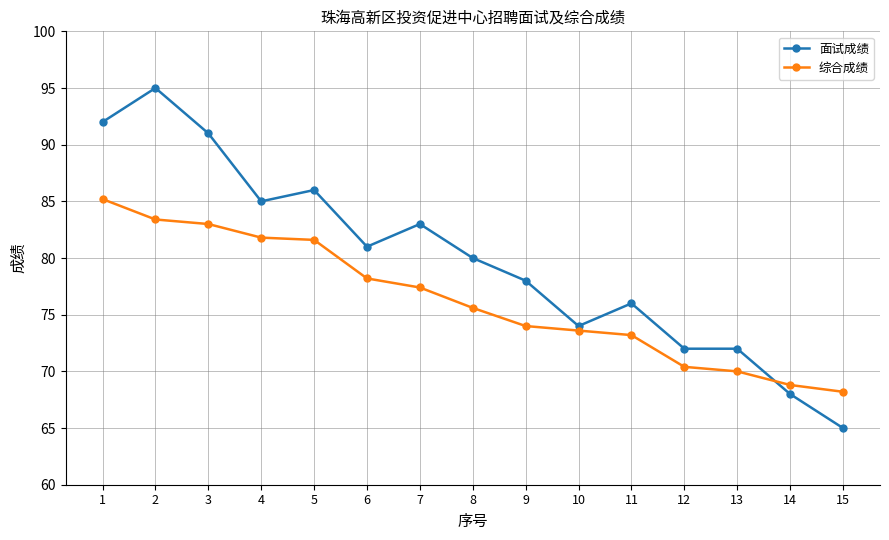

At which category is the sum across all series the highest?

2